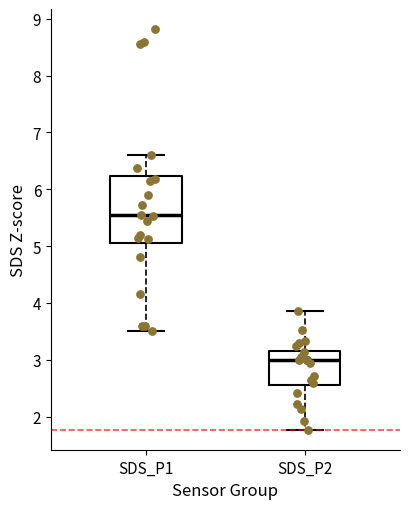

Where is the lower edge of the box for SDS_P2 on the y-axis? The values are not printed on the chart, so give them approximately, as read against the axis.

2.6